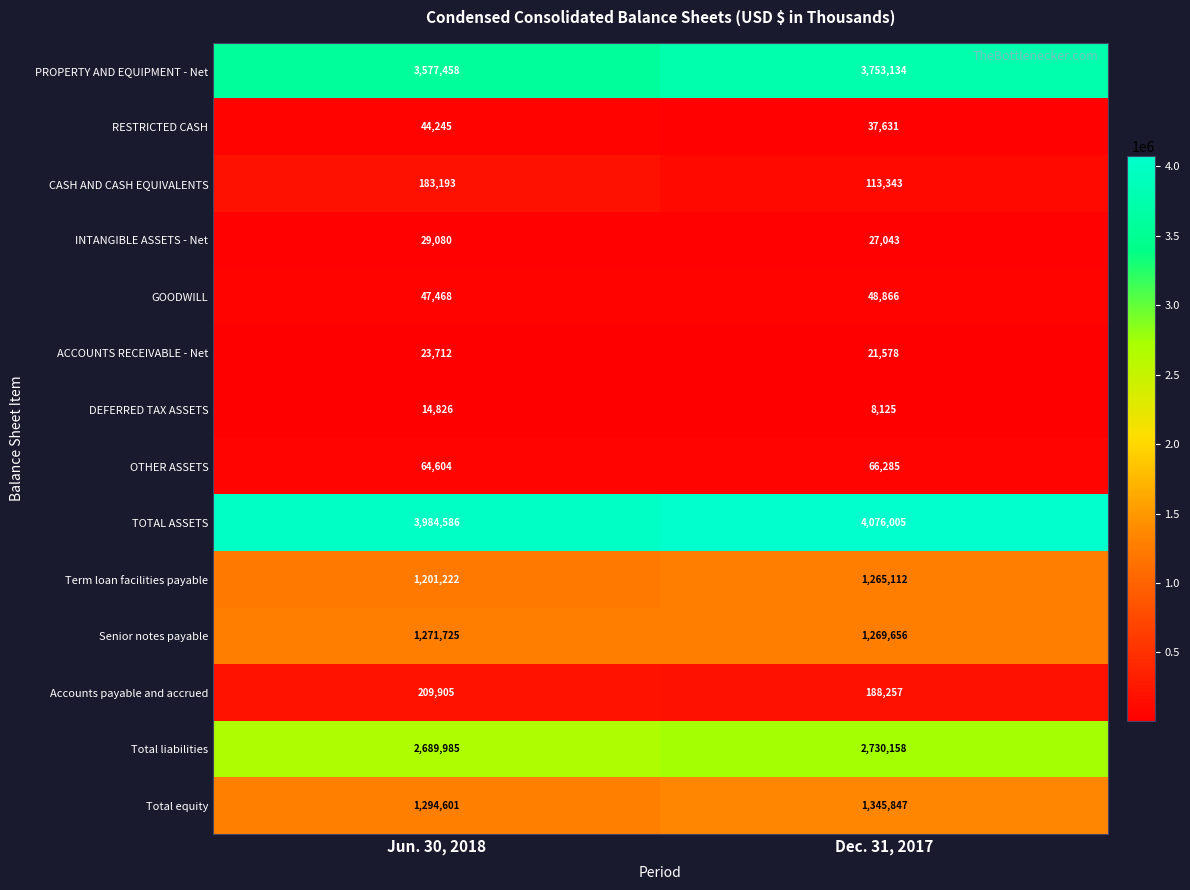

How many series are shown in this chart?

14